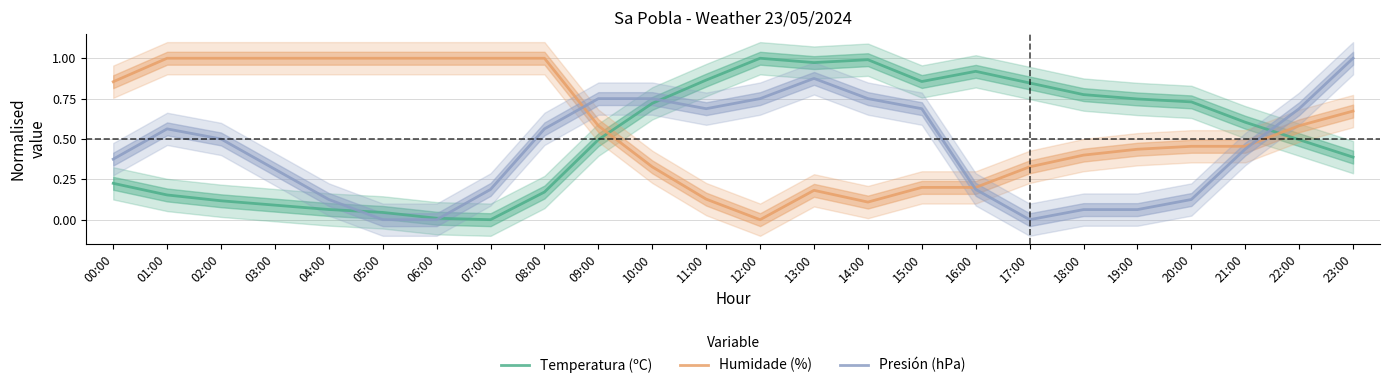

The value of Humidade (%) at 13:00 is 0.2. True or false?

True